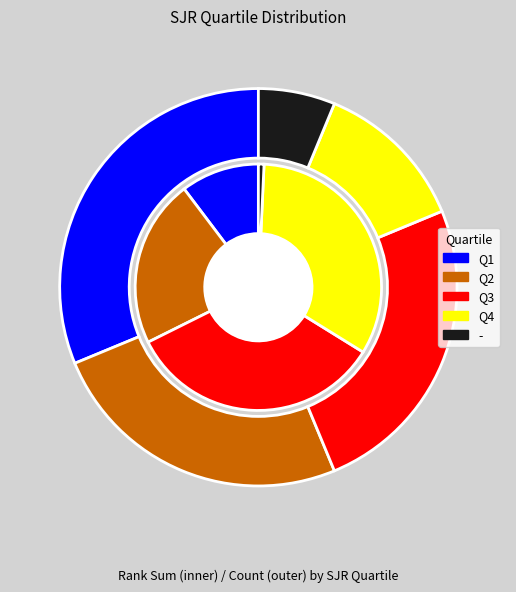

What percentage do - and Q1 together represent?

37.5%